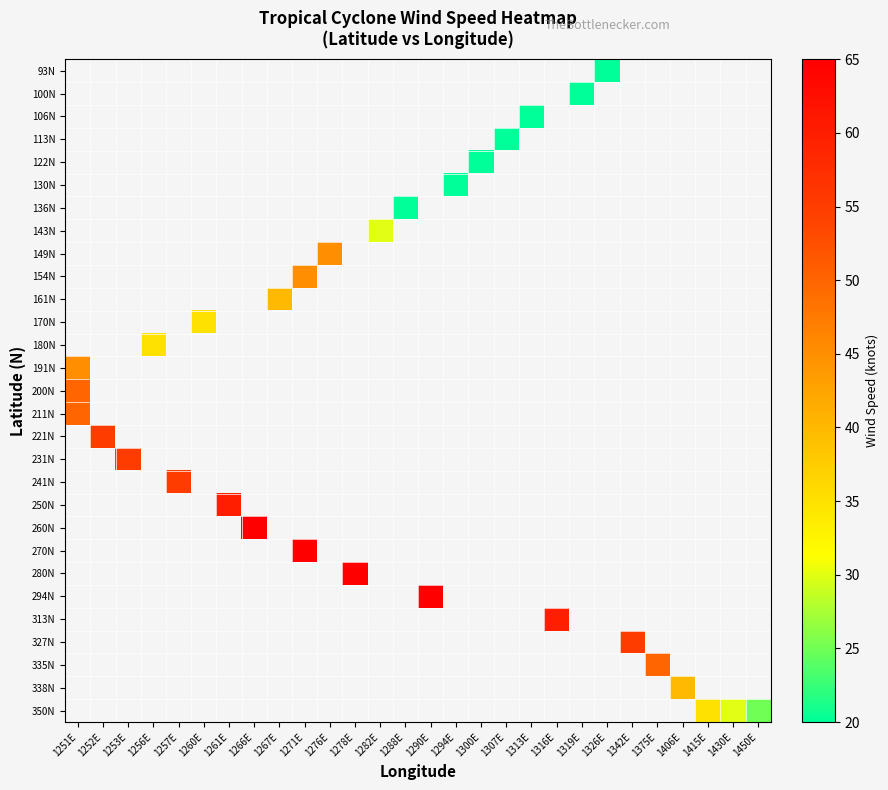

Which label corresponds to the smallest value in the chart?

1326E